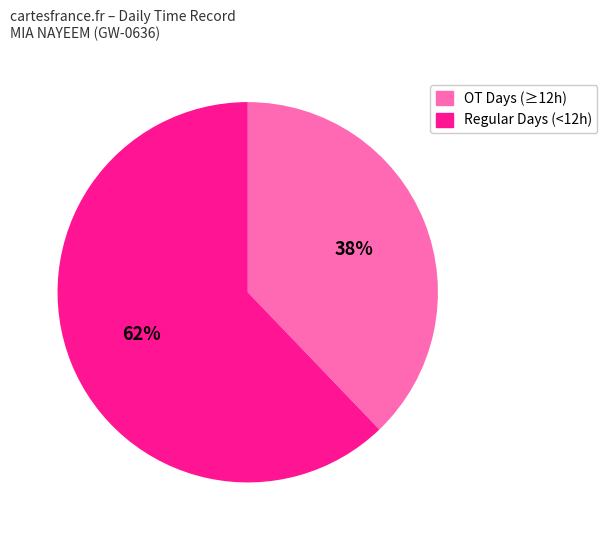

Is there any slice that represents more than half of the pie?

Yes